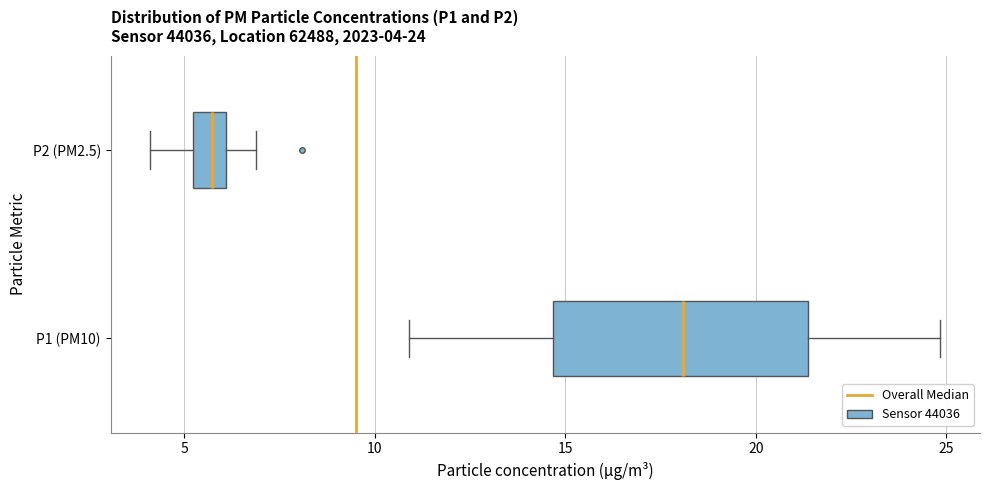

Comparing the boxes themselves (not the whiskers), which one is the widest?

P1 (PM10)